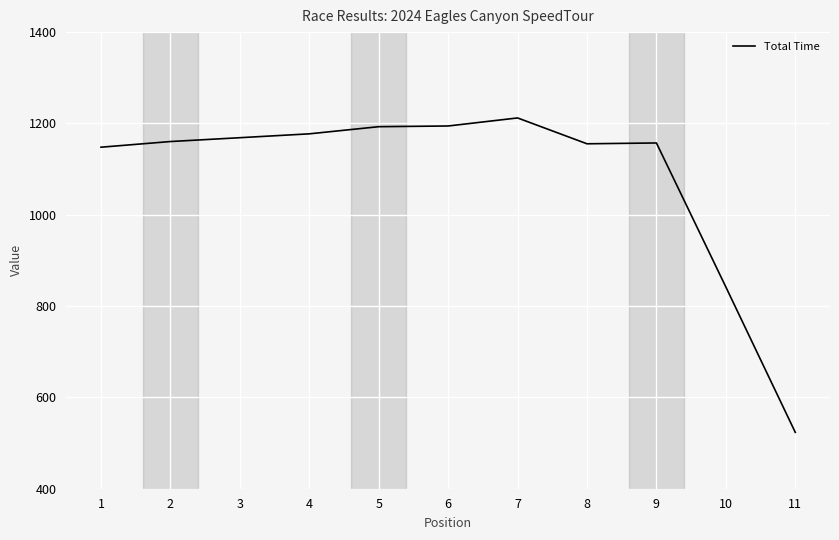

Count the number of categories in the chart.

11